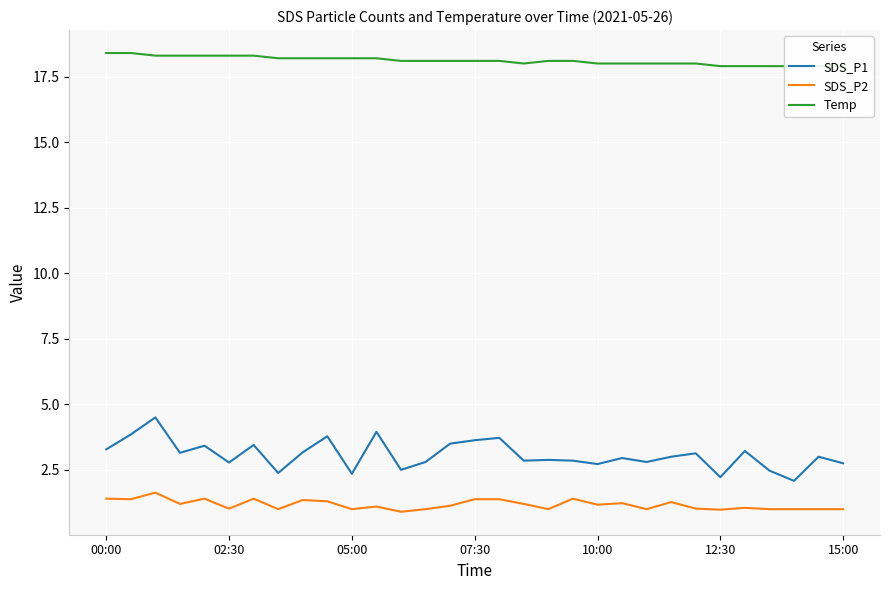

True or false: Temp has more than 2 points higher than both neighbors.

False